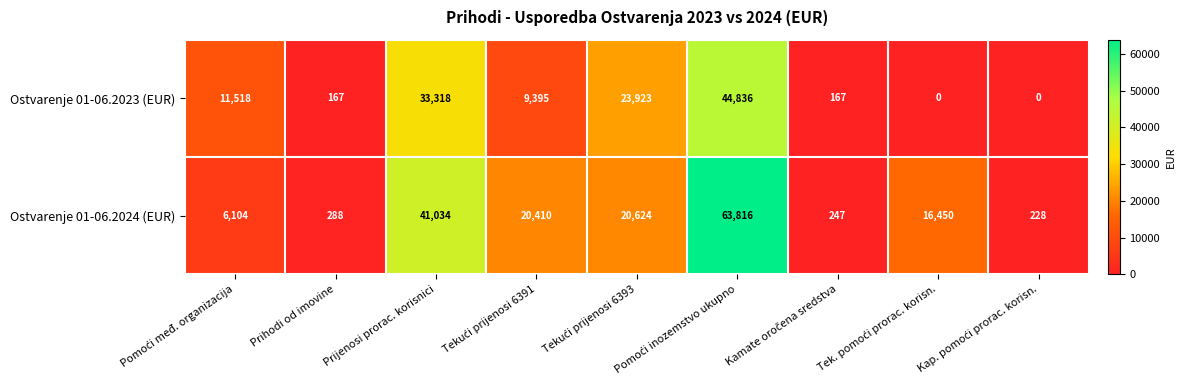

What is the total value across all series at Prihodi od imovine?

455